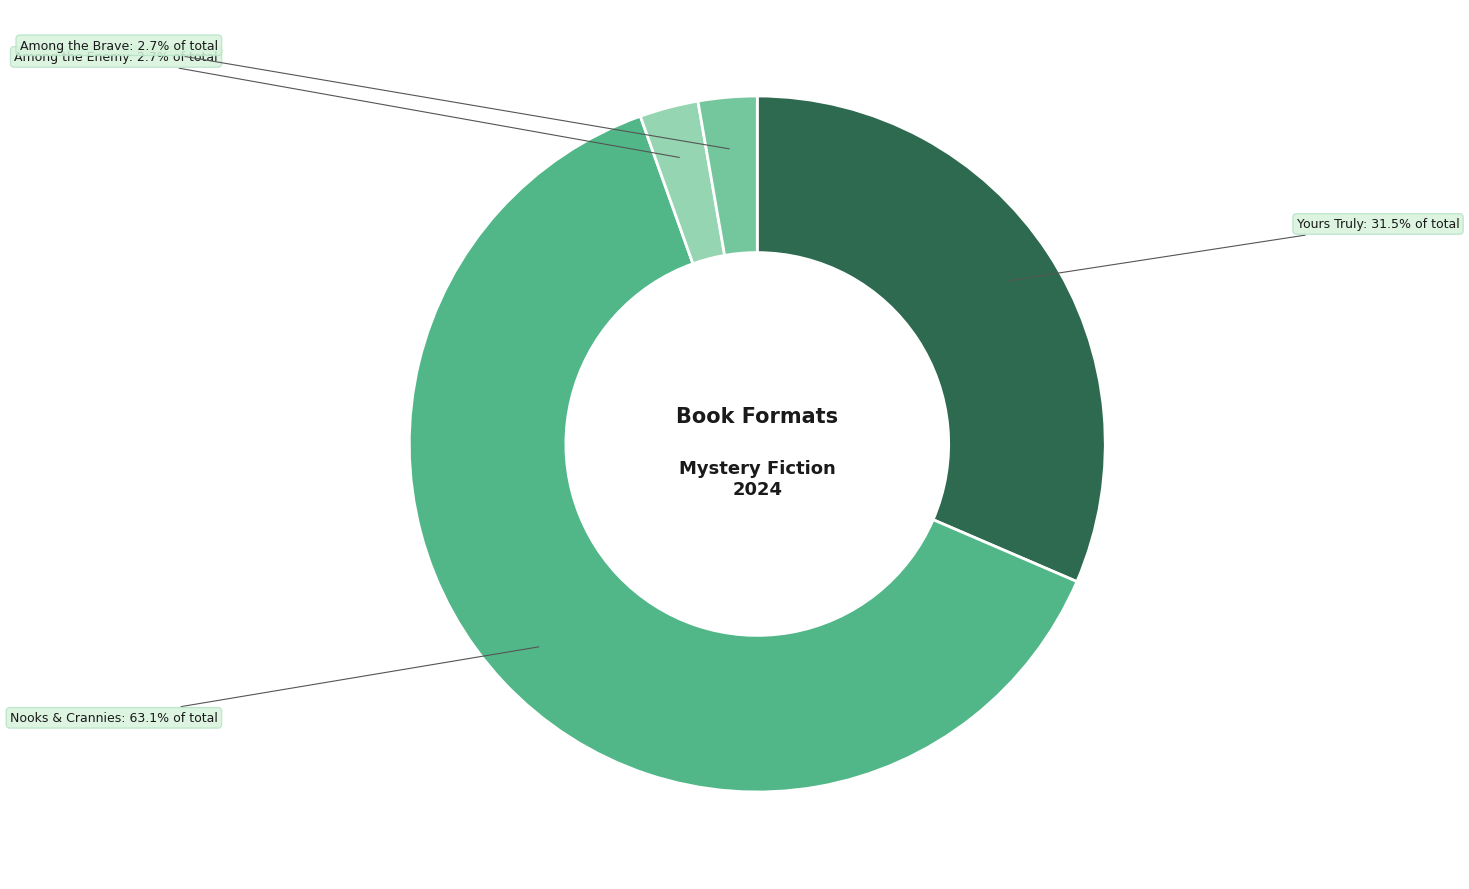

Is there a majority slice in this chart?

Yes